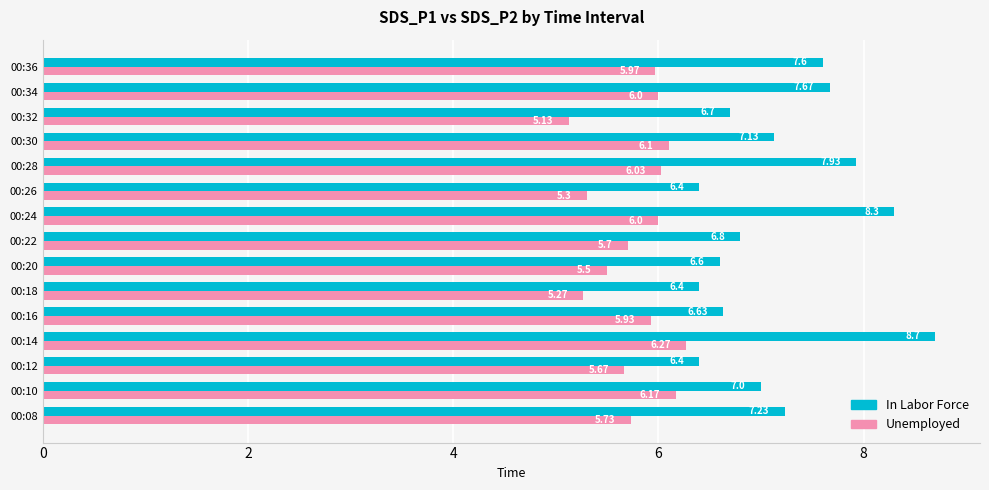

List the series in order of their overall mean, highest first.

In Labor Force, Unemployed